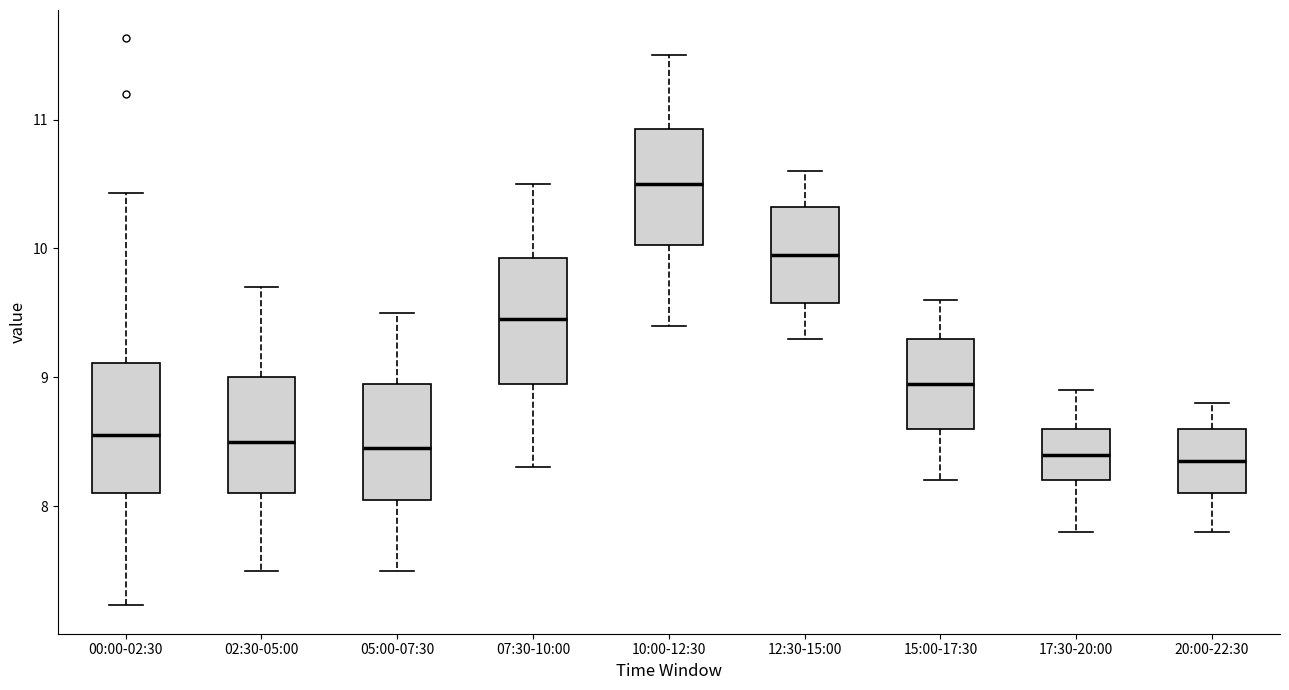

Where is the upper edge of the box for 17:30-20:00 on the y-axis? The values are not printed on the chart, so give them approximately, as read against the axis.

8.6